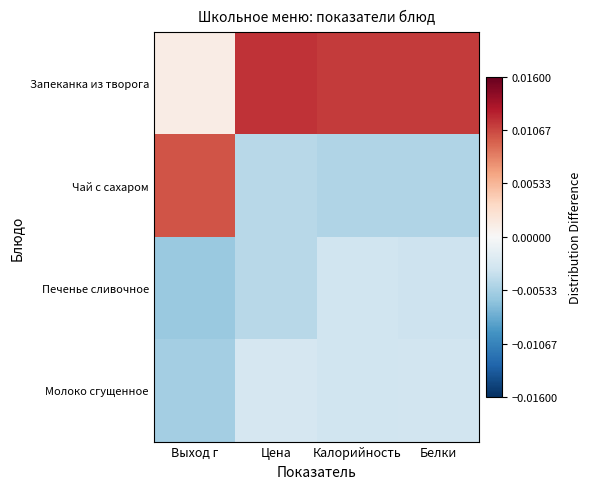

How many series are shown in this chart?

4